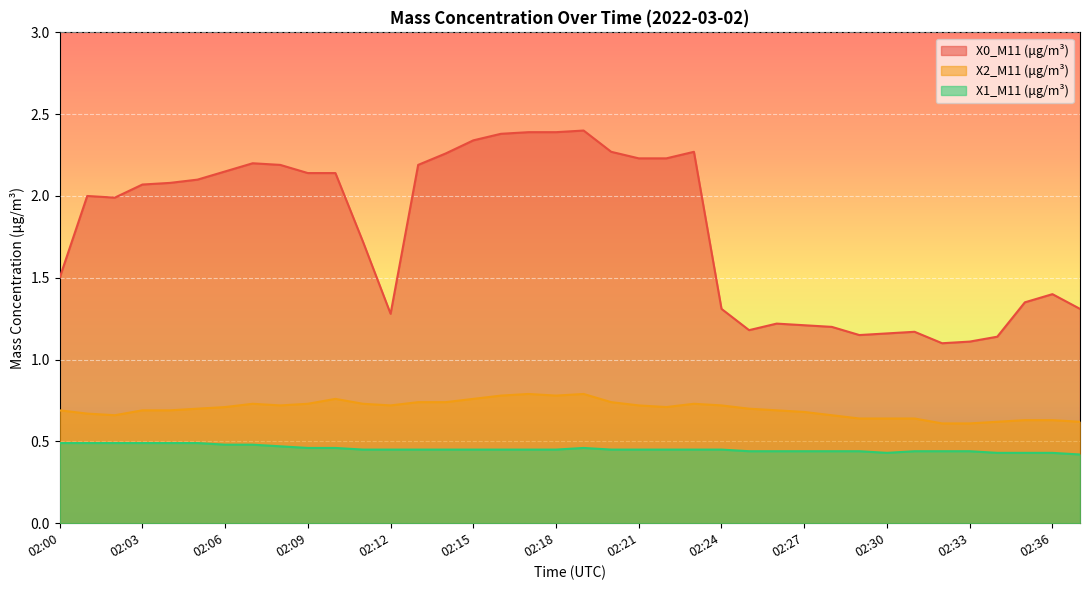

What are all the series names shown in the legend?

X0_M11 (μg/m³), X2_M11 (μg/m³), X1_M11 (μg/m³)